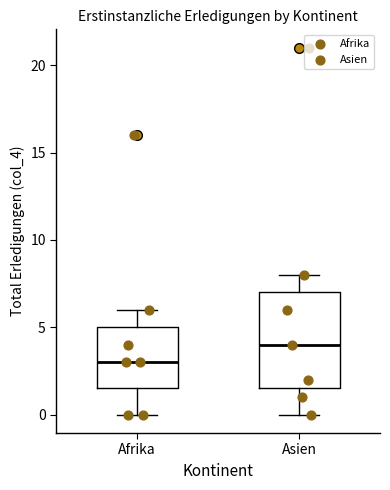

Where is the lower edge of the box for Afrika on the y-axis? The values are not printed on the chart, so give them approximately, as read against the axis.

1.5